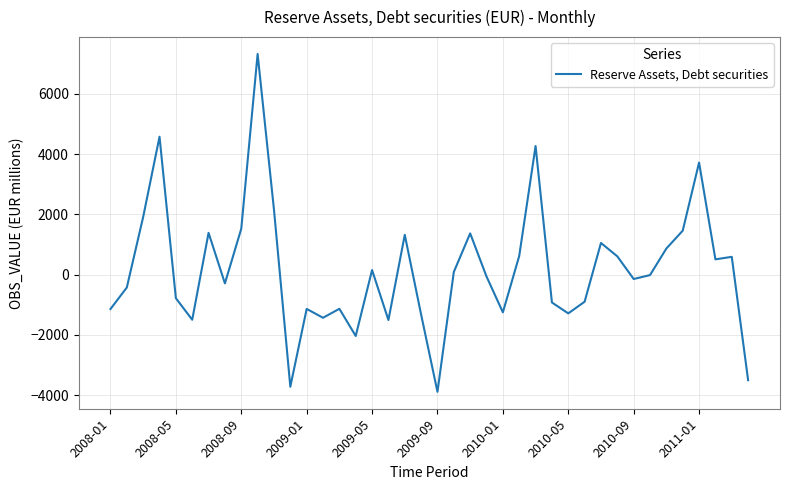

What is the smallest value displayed?

-3891.5